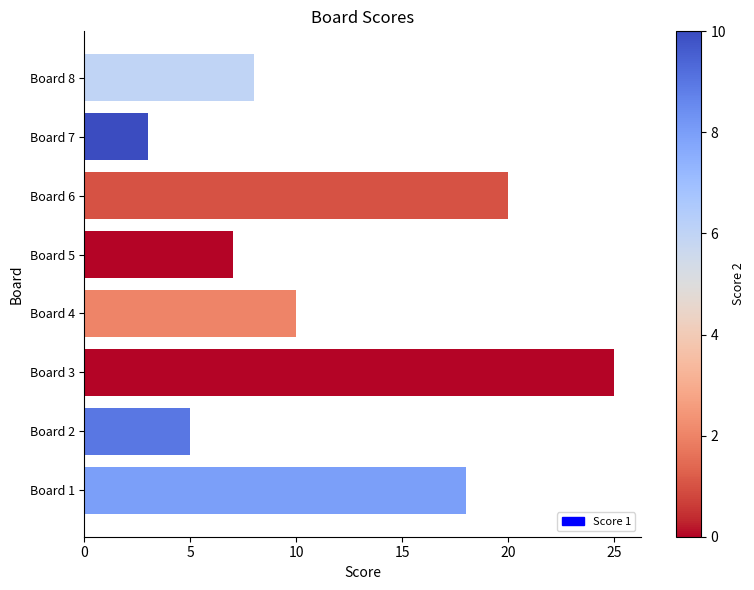

True or false: the data shows 7 at Board 5.

True